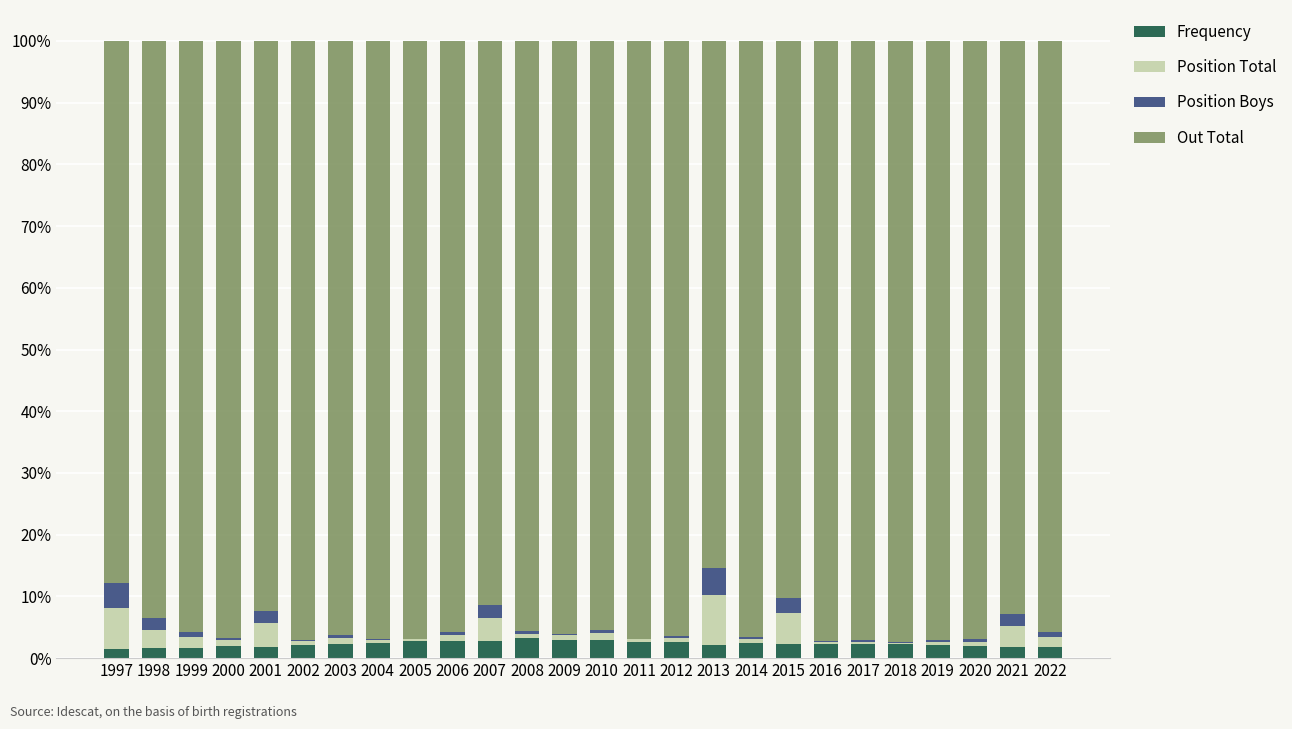

What is the maximum value for Frequency?

3.2